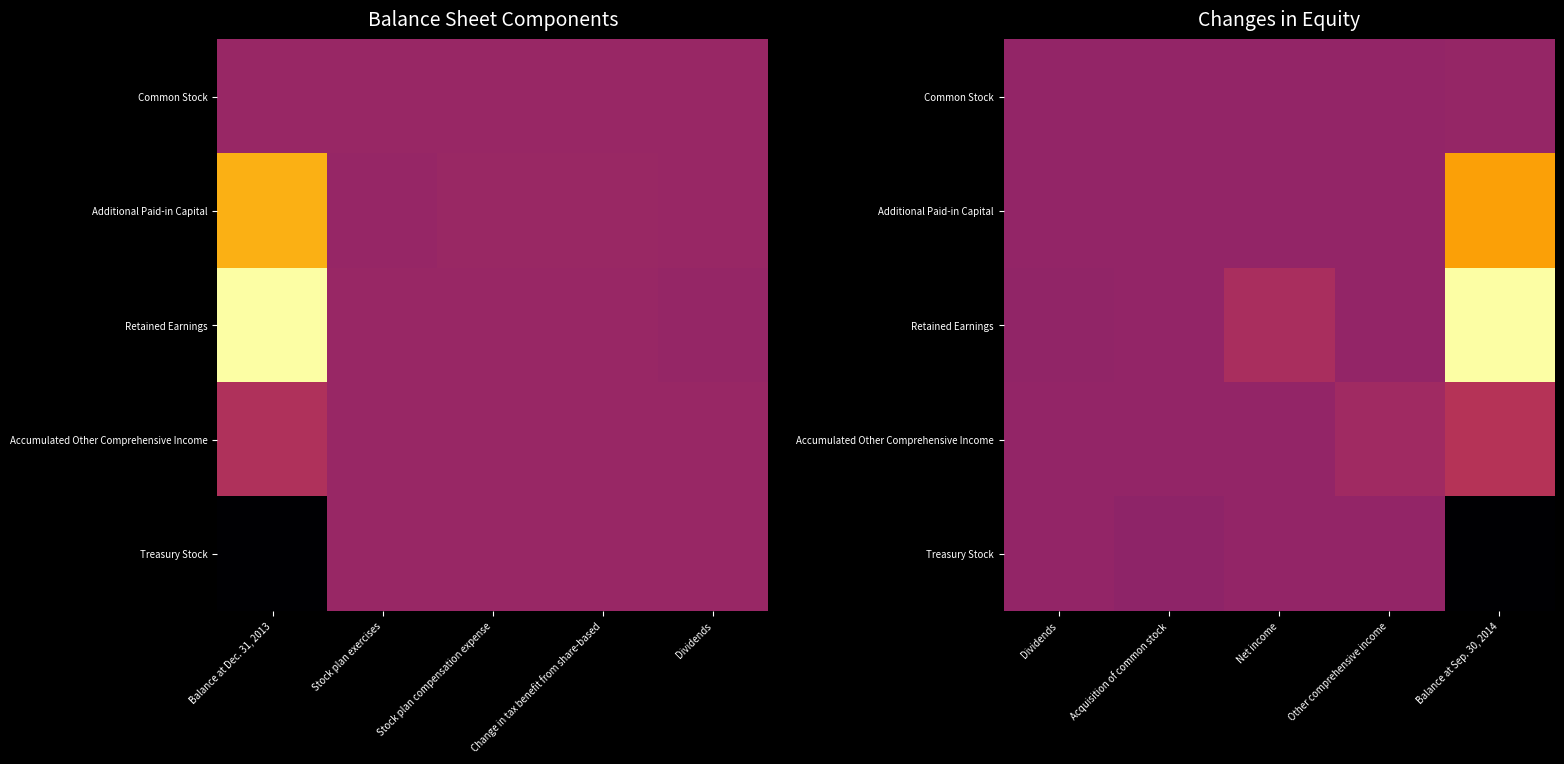

List the labels in order of Common Stock value, largest first.

Balance at Sep. 30, 2014, Dividends, Acquisition of common stock, Net income, Other comprehensive income